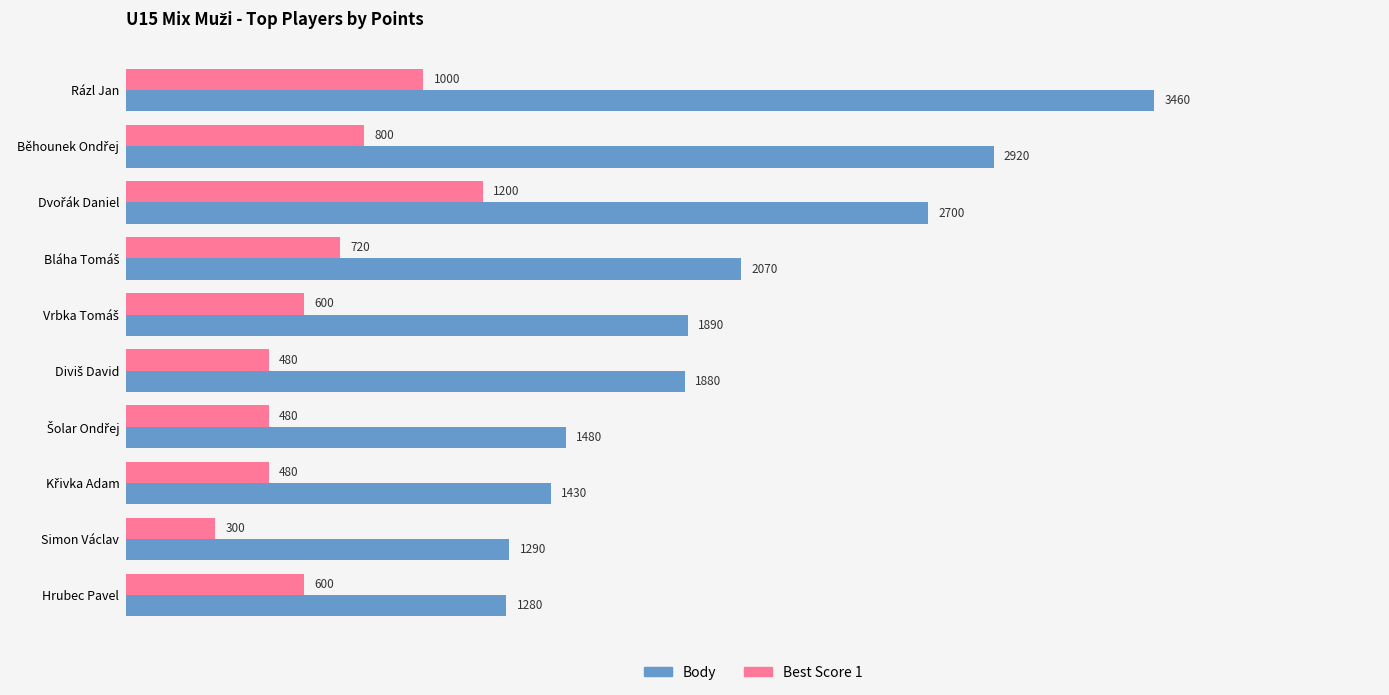

At how many categories does at least one series exceed 2293?

3